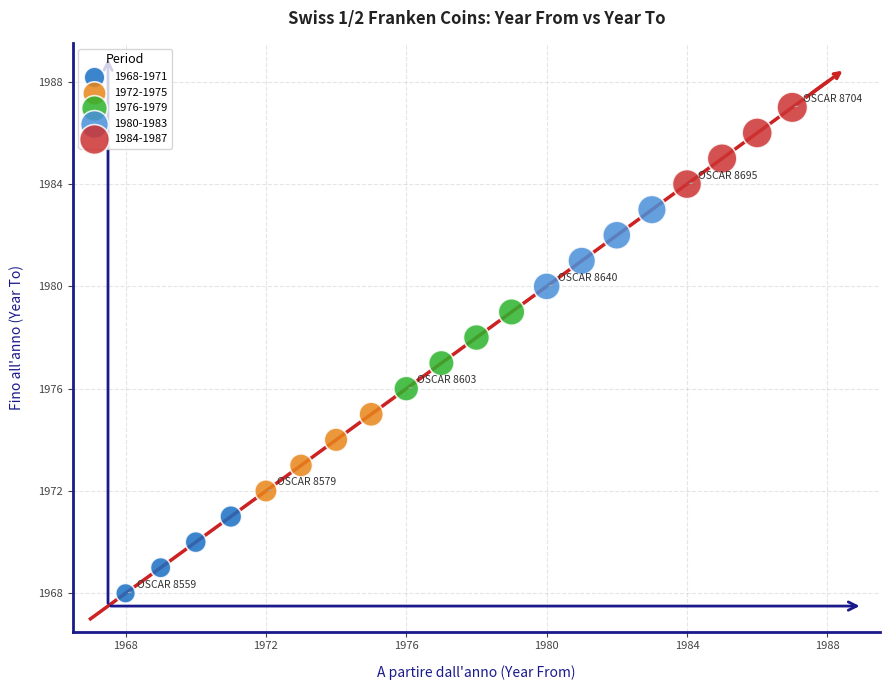

Which series reaches the minimum Y coordinate?

1968-1971